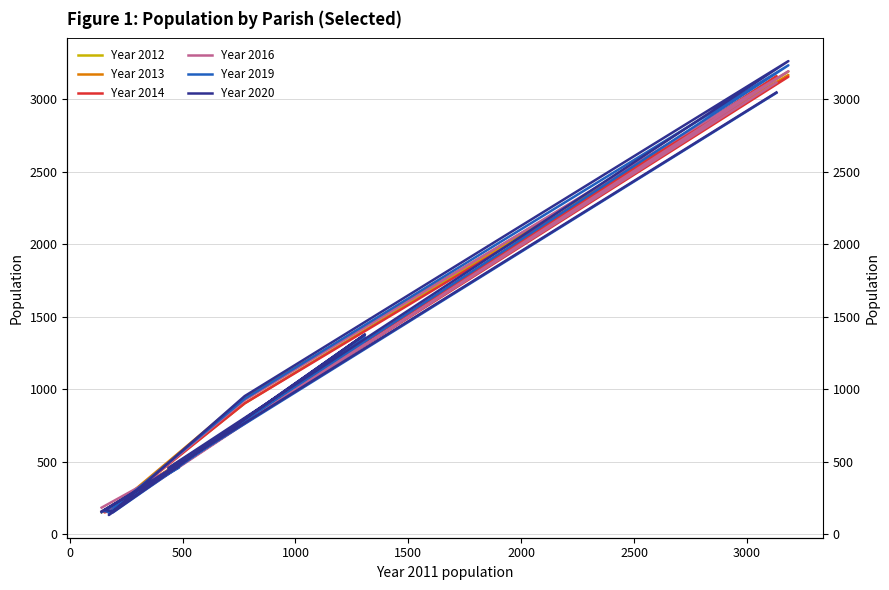

What are all the series names shown in the legend?

Year 2012, Year 2013, Year 2014, Year 2016, Year 2019, Year 2020